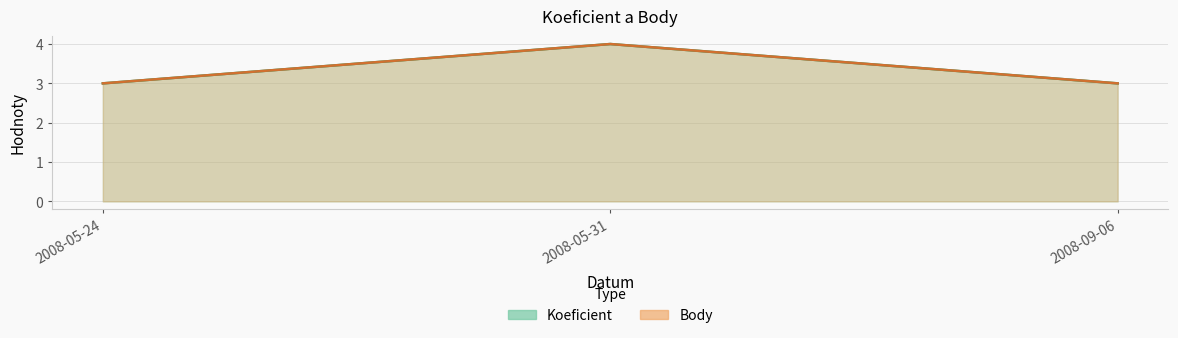

Reading left to right, what are all the values shown in this chart?

Koeficient (line): 3	4	3
Body (line): 3	4	3